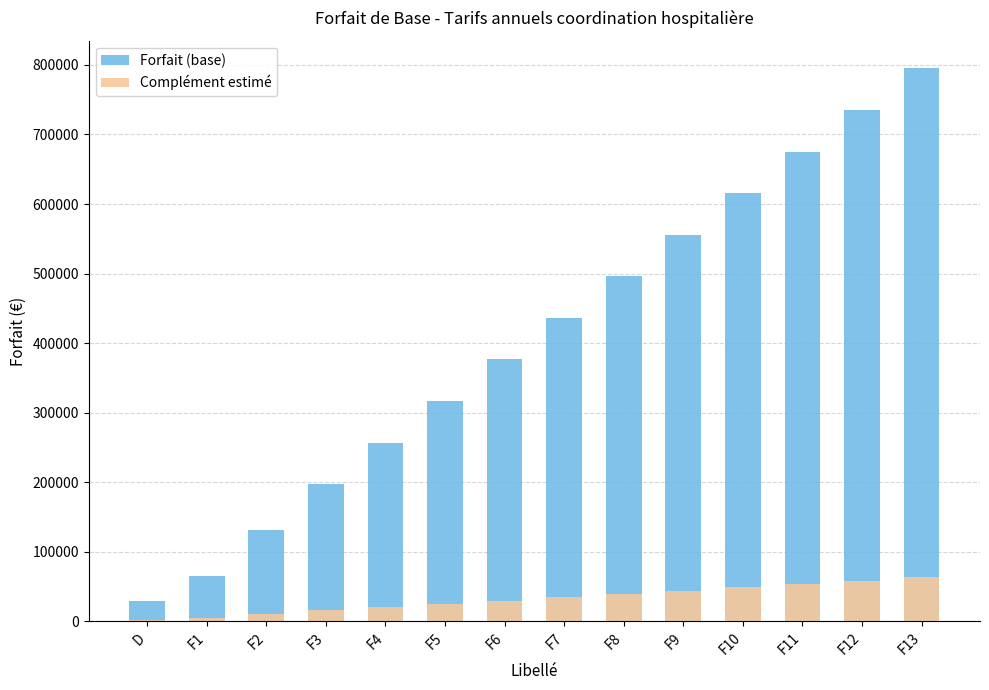

The Complément estimé series shows 10519.9 at F2. True or false?

True